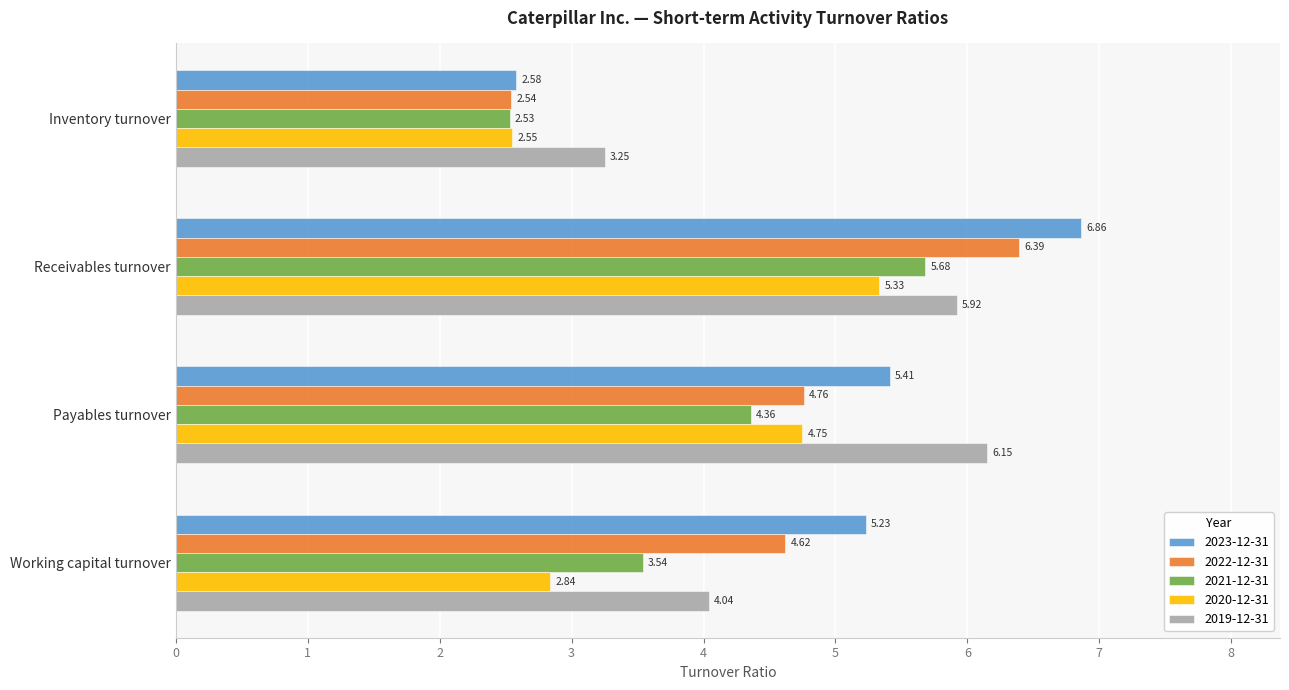

At Working capital turnover, list the series in order from largest to smallest.

2023-12-31, 2022-12-31, 2019-12-31, 2021-12-31, 2020-12-31